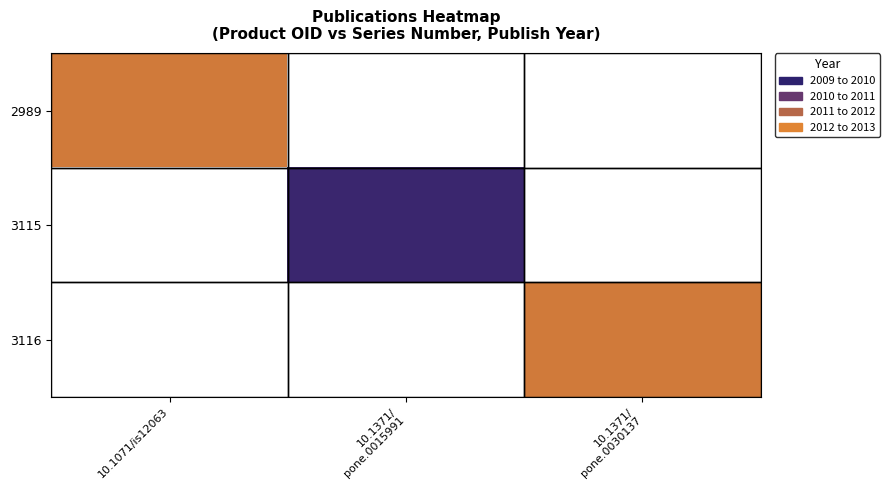

Rank the series by their average value, from highest to lowest.

2989, 3115, 3116